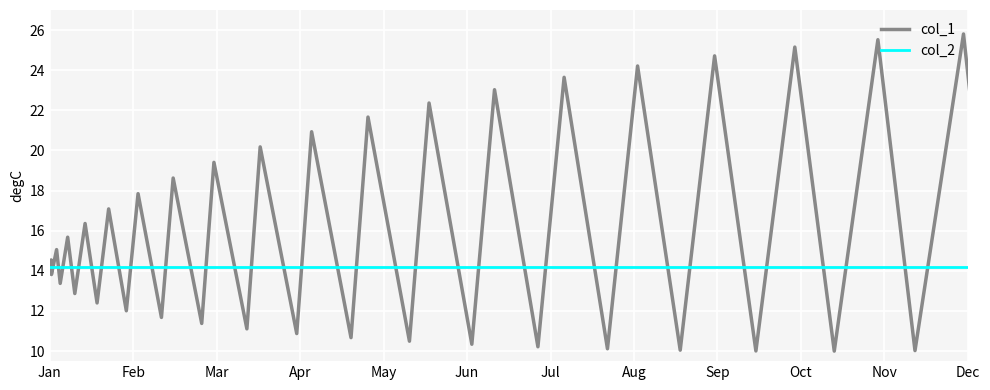

Which series has the largest range (max minus min)?

col_1